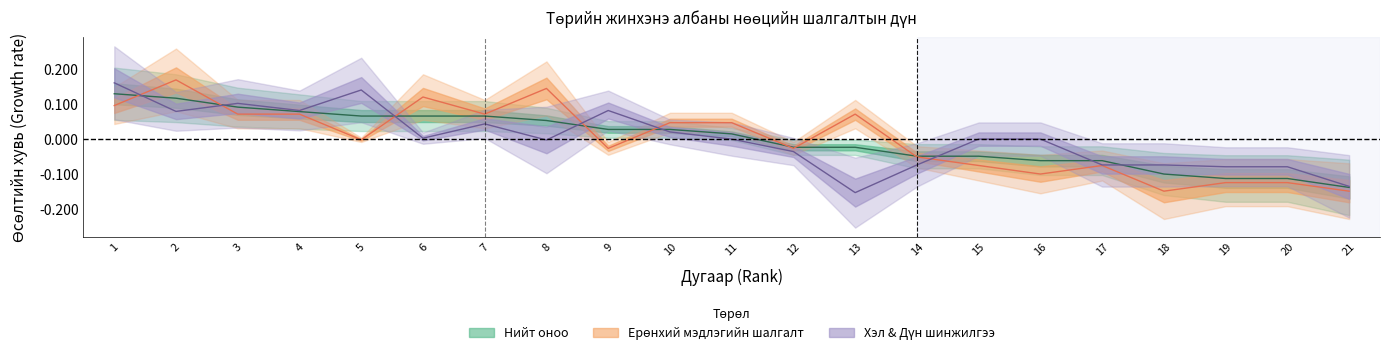

How many times do Ерөнхий мэдлэгийн шалгалт and Нийт оноо cross each other?

8